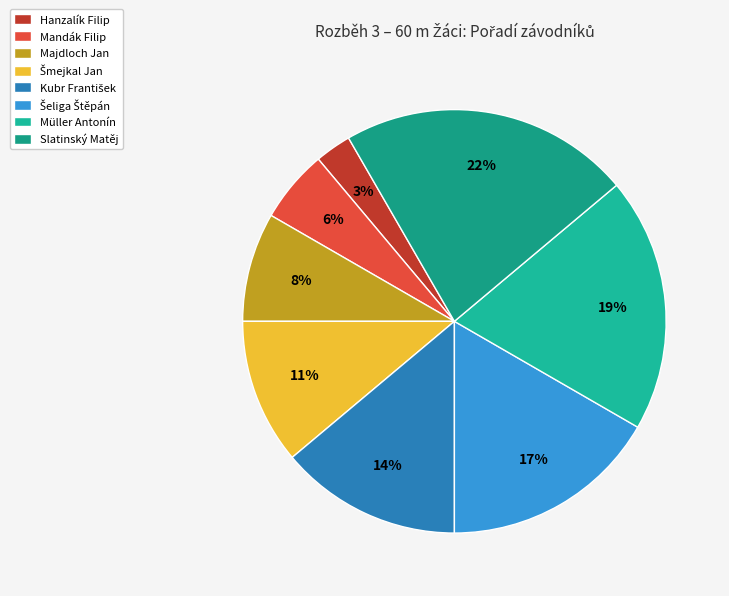

Rank the categories by value from highest to lowest.

Slatinský Matěj, Müller Antonín, Šeliga Štěpán, Kubr František, Šmejkal Jan, Majdloch Jan, Mandák Filip, Hanzalík Filip